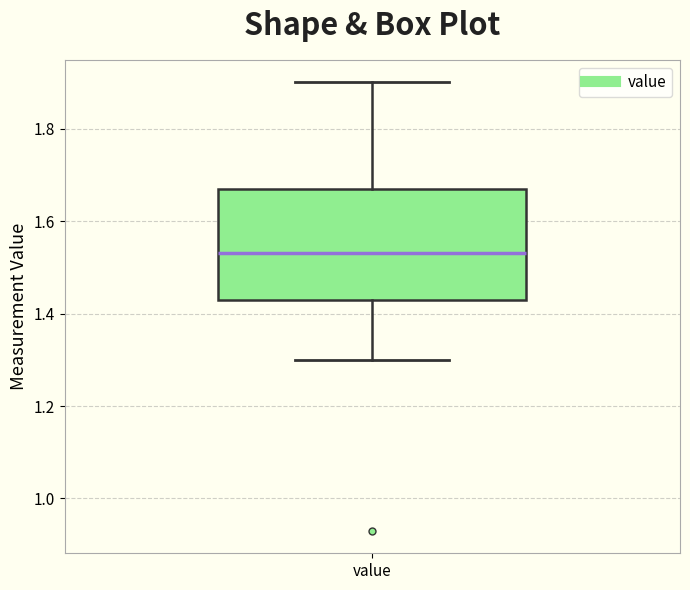

Where does the lower whisker of the box for value end on the y-axis? The values are not printed on the chart, so give them approximately, as read against the axis.

1.30